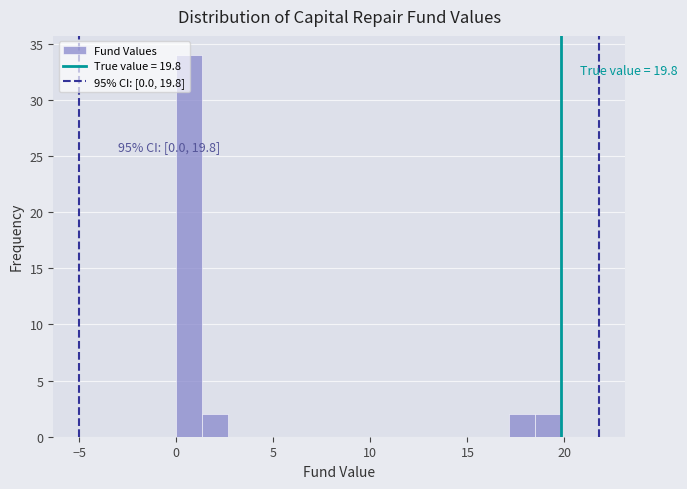

Around what value on the x-axis is the tallest bar? Give the approximate position of its centre, as read against the axis.

0.5